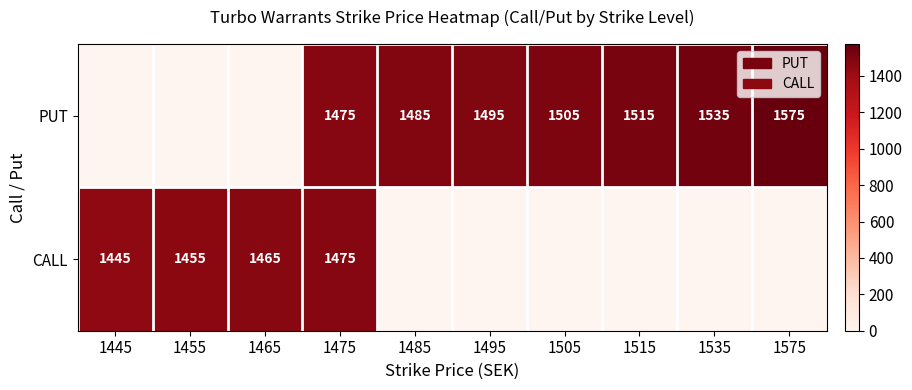

Is it true that CALL equals 1475 at 1475?

True